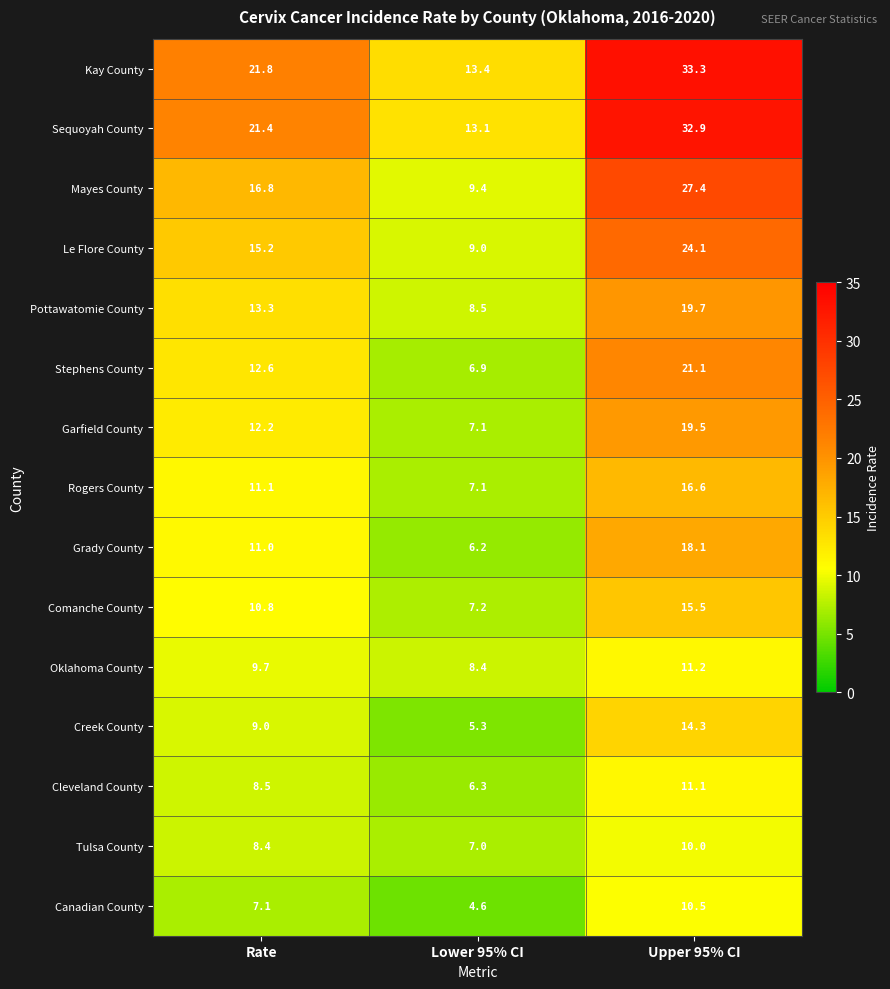

What is the greatest value displayed?

33.3